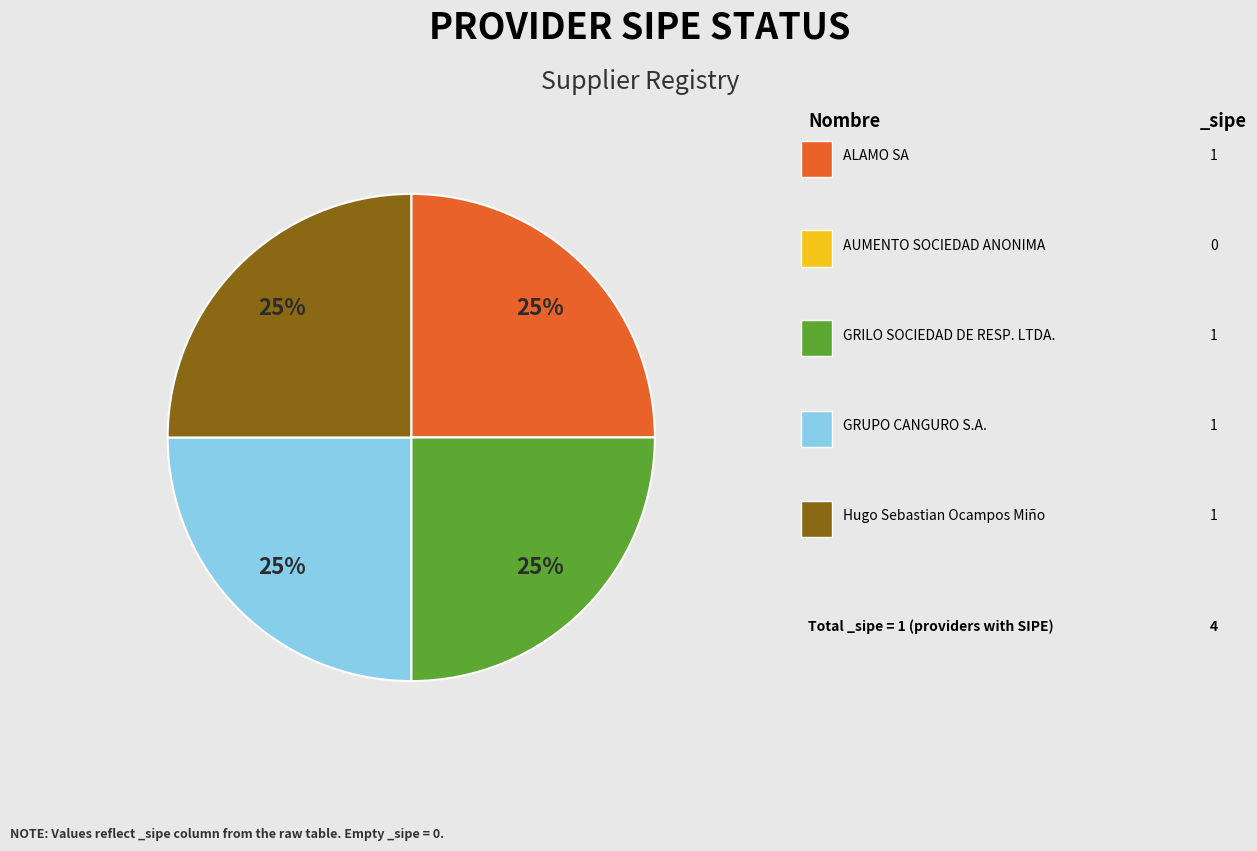

To the nearest percent, what is the difference between the largest and smallest slice percentages?

25%